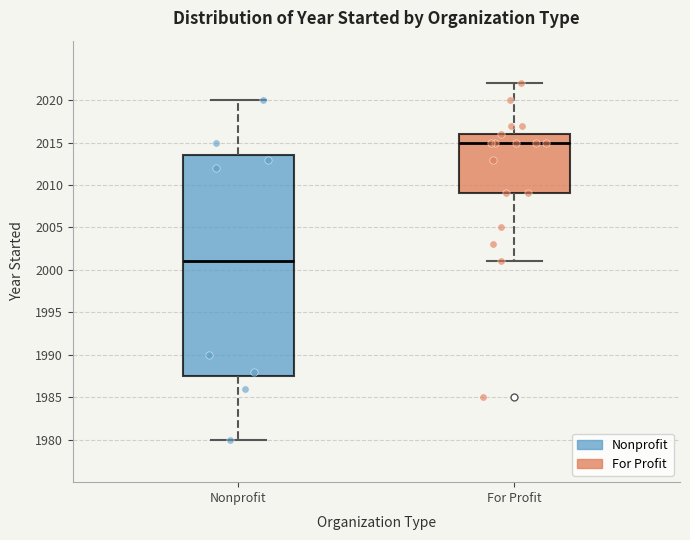

Where is the lower edge of the box for For Profit on the y-axis? The values are not printed on the chart, so give them approximately, as read against the axis.

2009.0